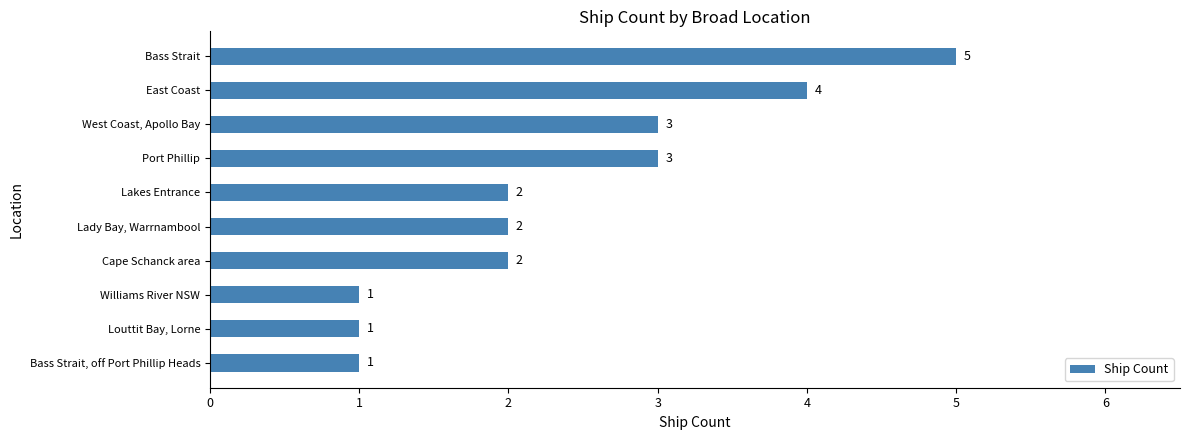

Between Bass Strait and West Coast, Apollo Bay, which is larger?

Bass Strait